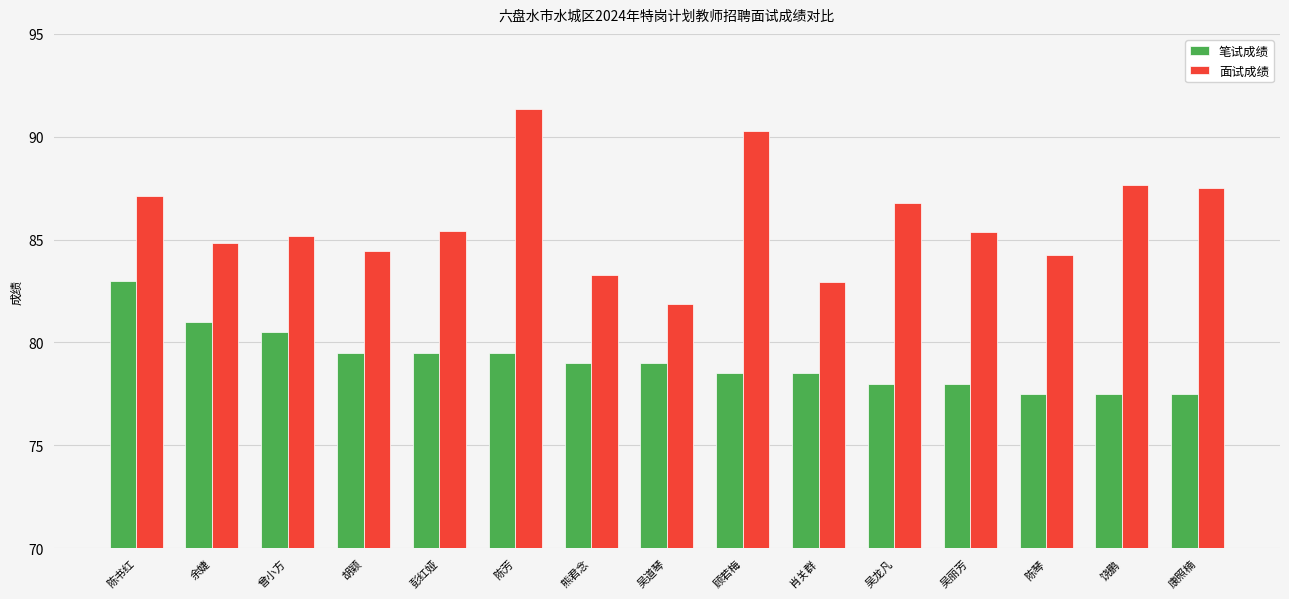

At how many categories does at least one series exceed 90?

2